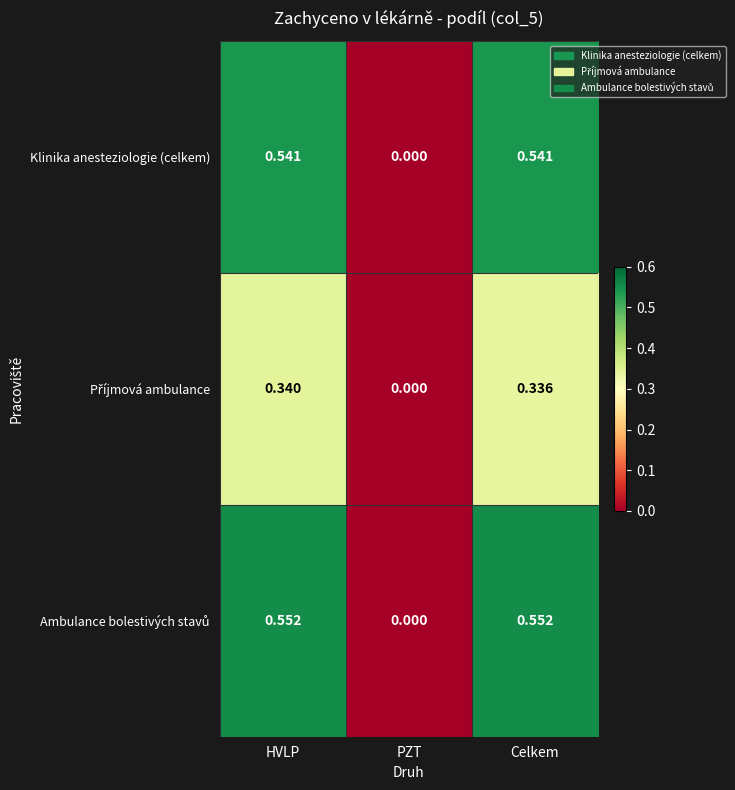

At which label is Klinika anesteziologie (celkem) closest to 0?

PZT